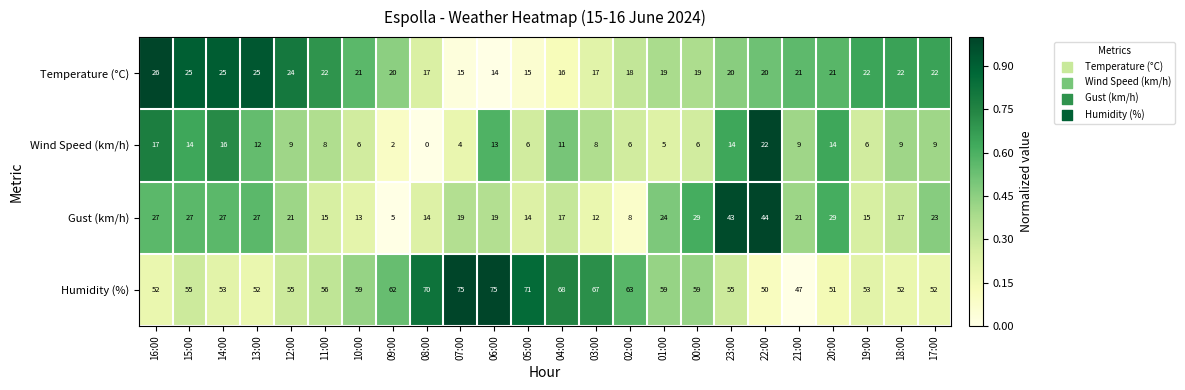

What is the total value across all series at 04:00?

112